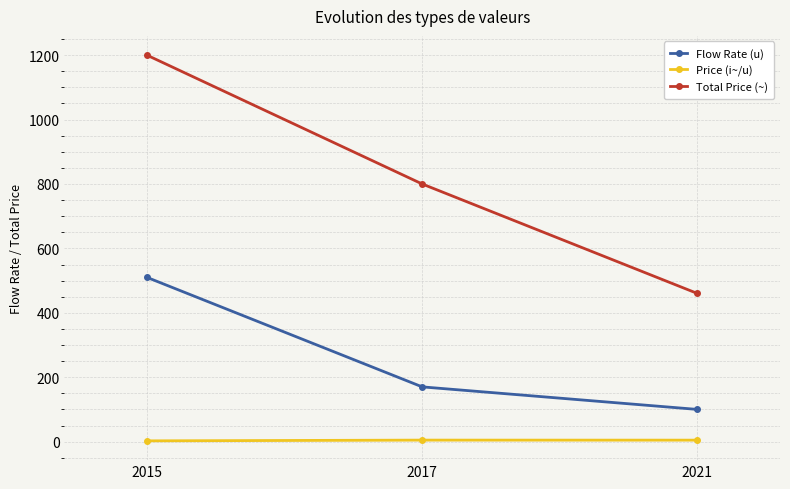

At 2021, list the series in order from largest to smallest.

Total Price (~), Flow Rate (u), Price (i~/u)